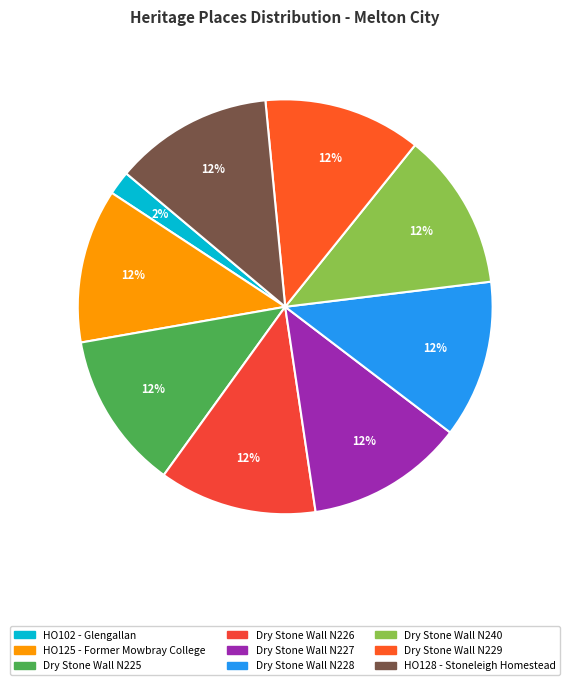

The Dry Stone Wall N227 slice represents 3% of the pie. True or false?

False